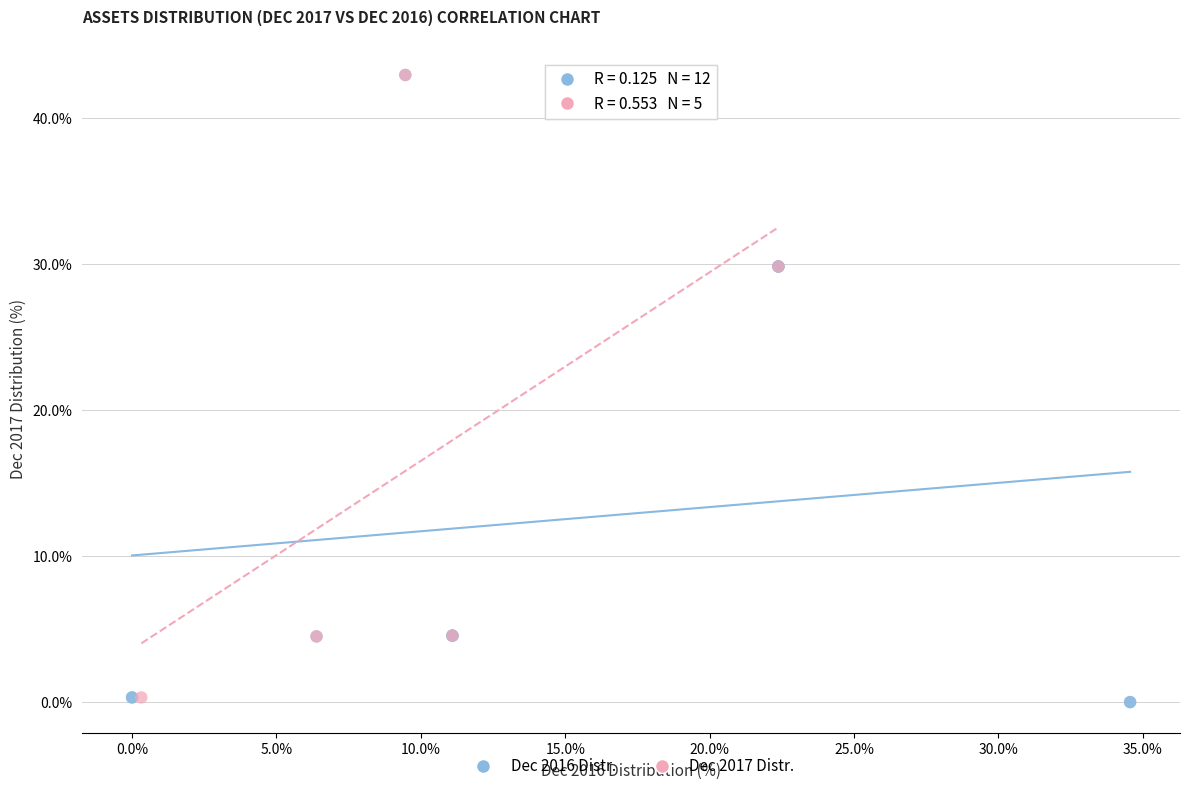

What are all the series names shown in the legend?

Dec 2016 Distr., Dec 2017 Distr.